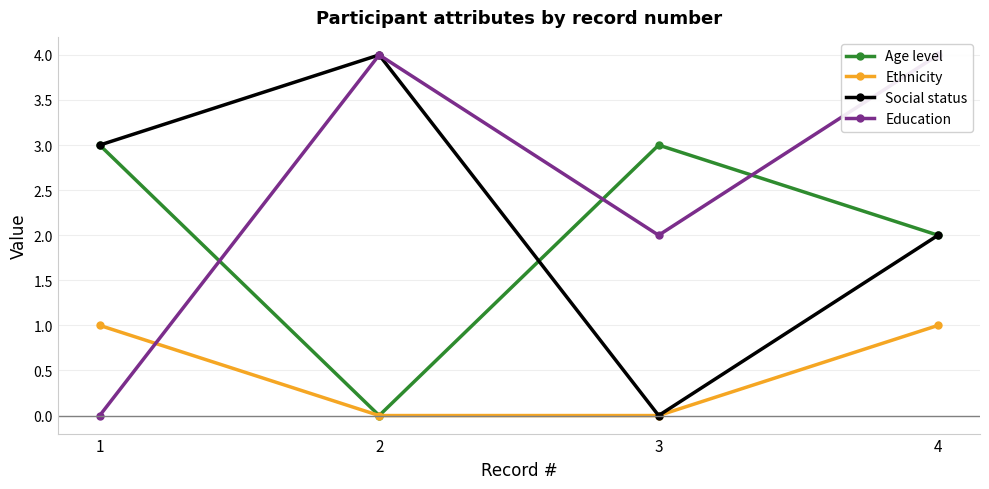

At which label does Social status reach its minimum?

3